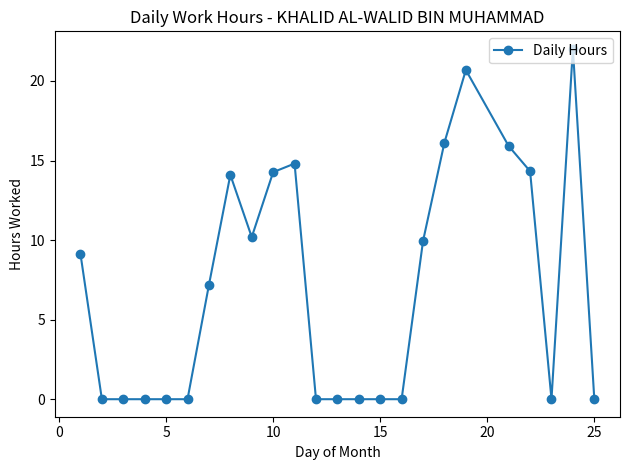

What is the sum of all values?

168.7